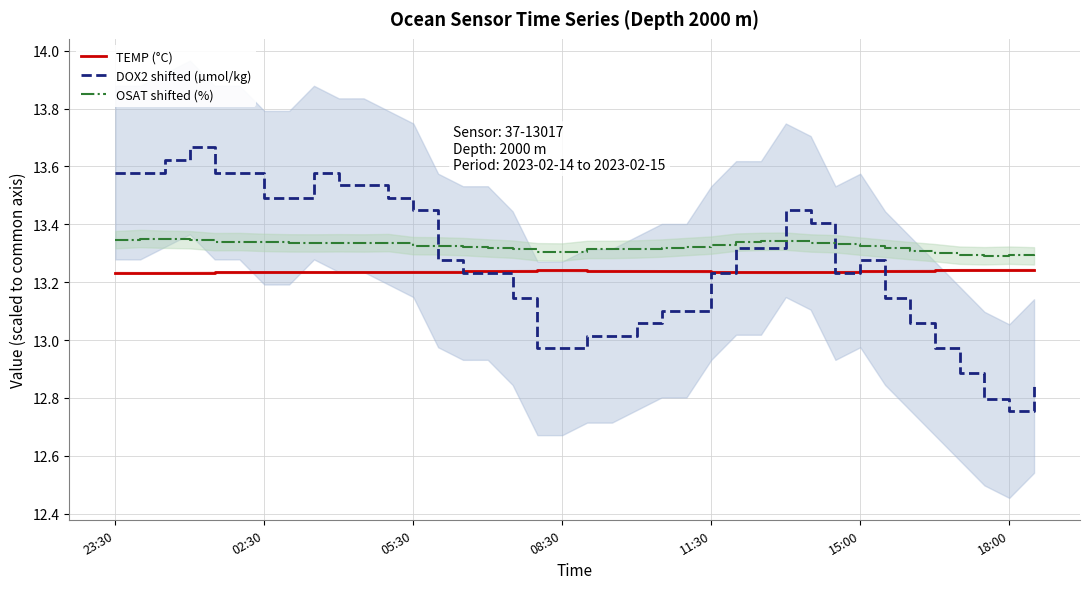

What is the sum of all DOX2 shifted (µmol/kg) values?

504.0